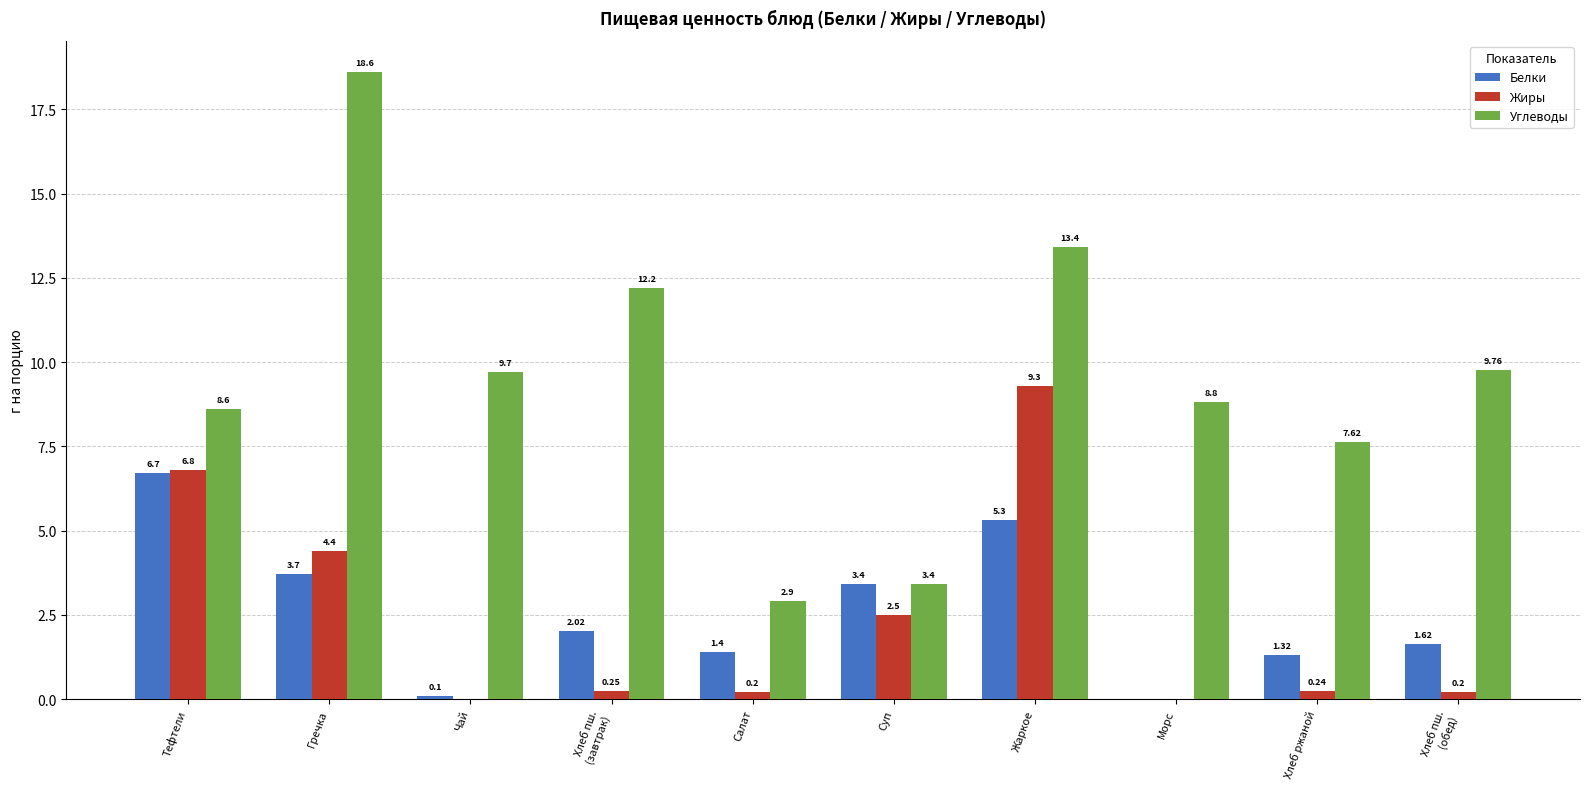

At which label does Углеводы first exceed 9?

Гречка